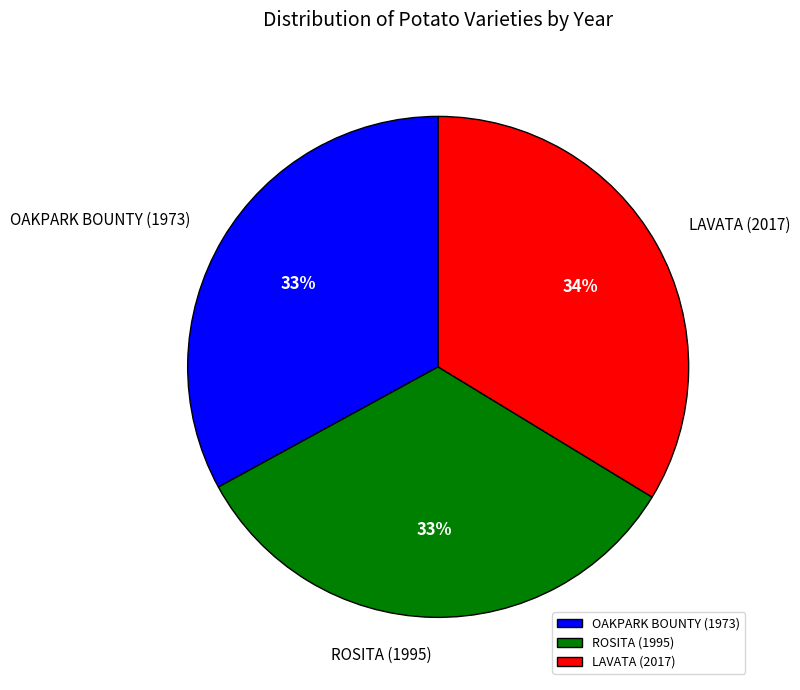

How many segments does this pie chart have?

3